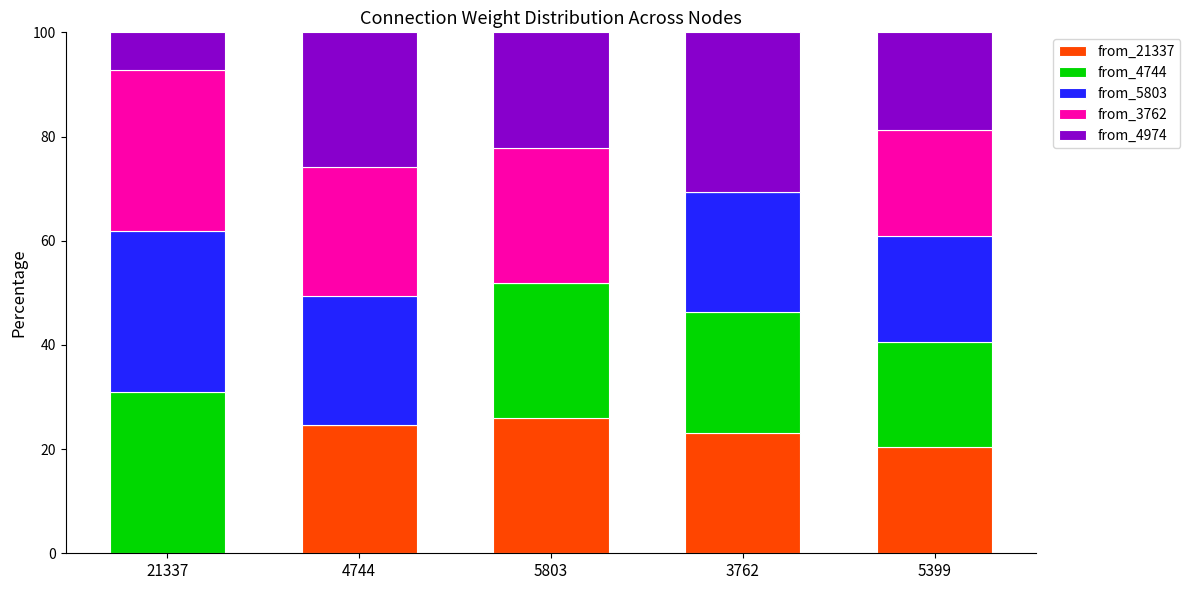

At which label is from_21337 closest to 12?

5399